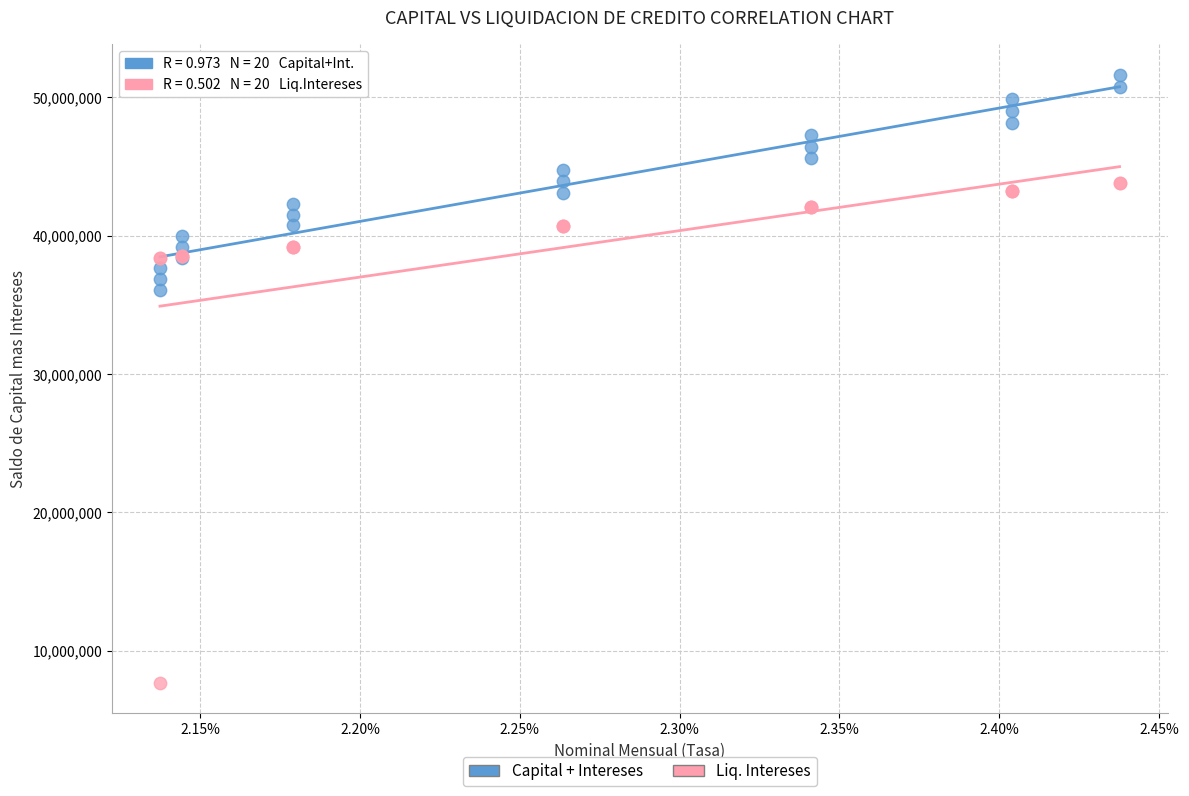

Across all series, what Y value is closest to 29641706?

36094407.9